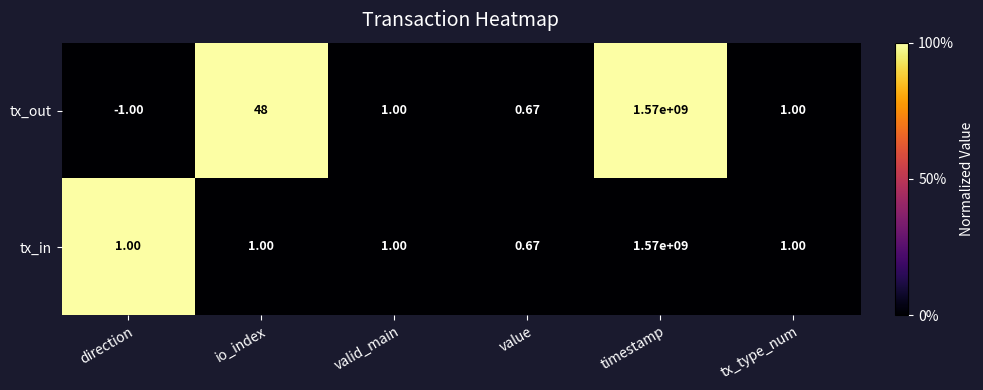

Which series has the widest spread of values?

tx_out